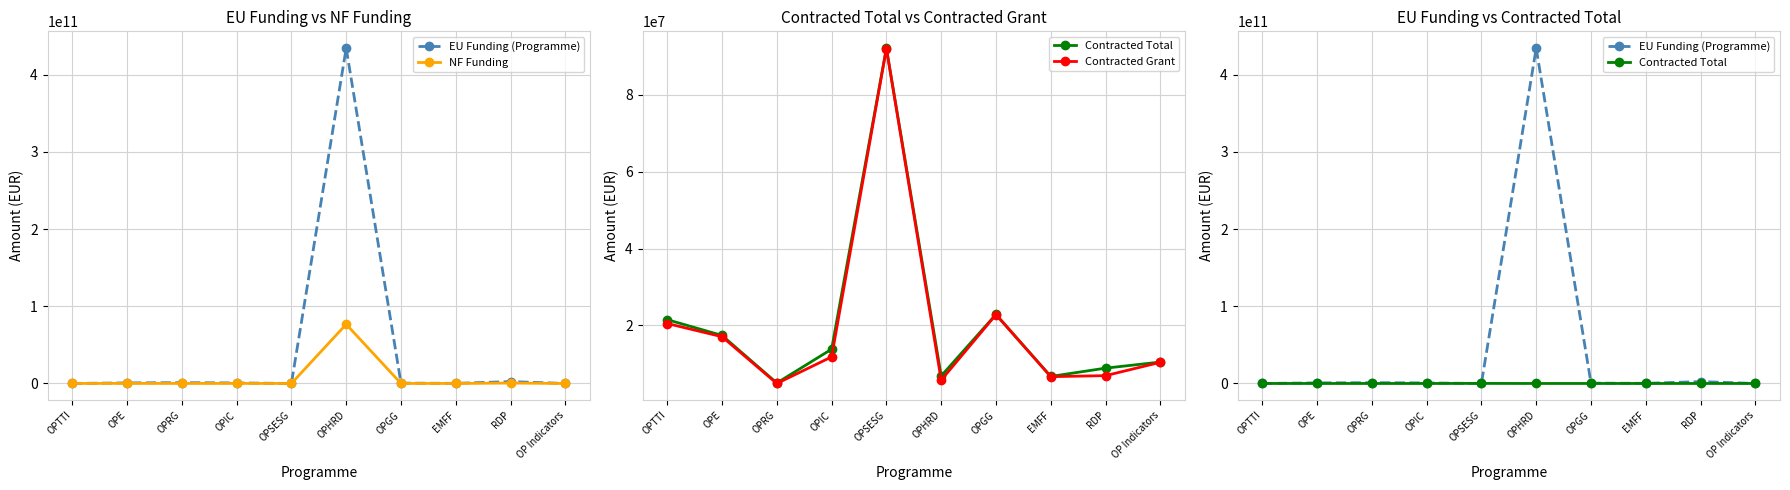

Which category has the lowest value across all series?

OPSESG